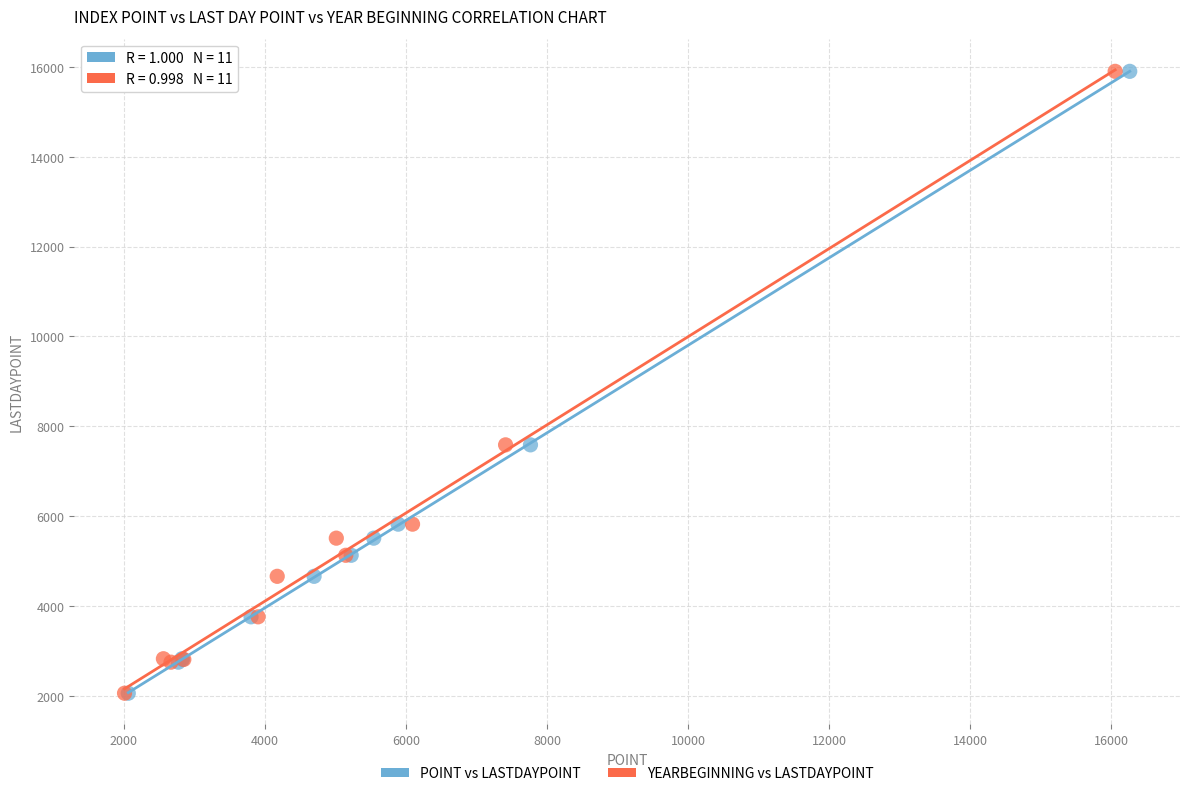

What are all the series names shown in the legend?

POINT vs LASTDAYPOINT, YEARBEGINNING vs LASTDAYPOINT